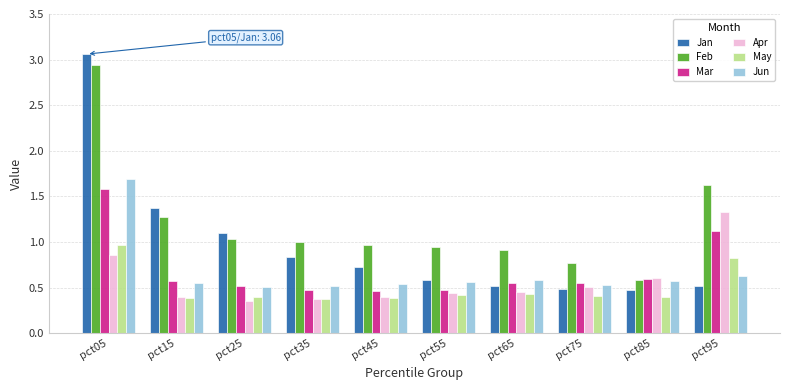

Which label corresponds to the largest value in the chart?

pct05